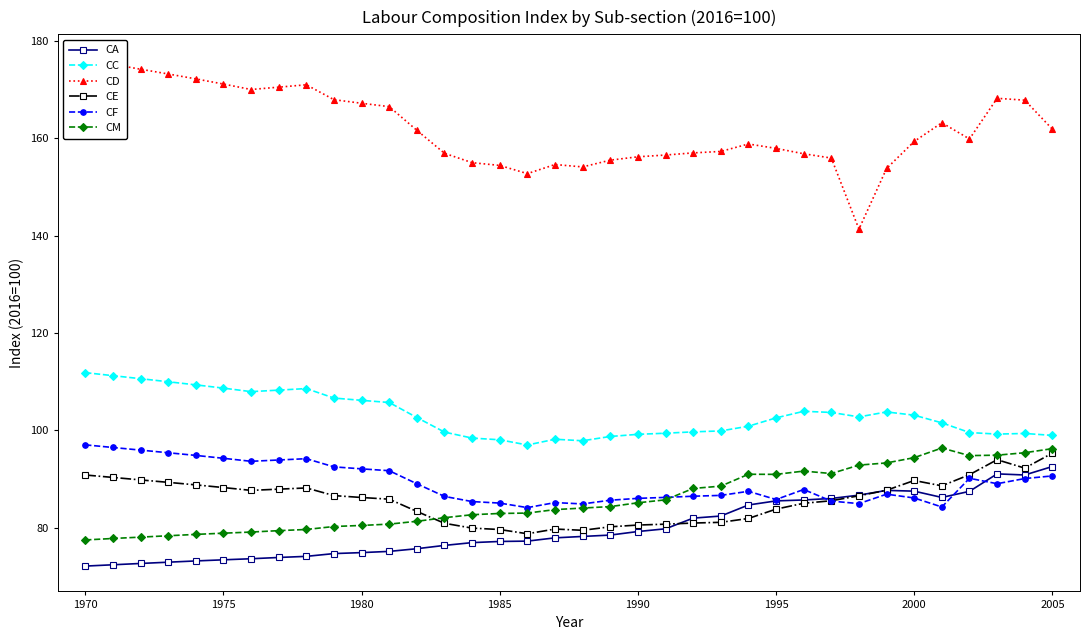

True or false: CM and CC cross at least once.

False